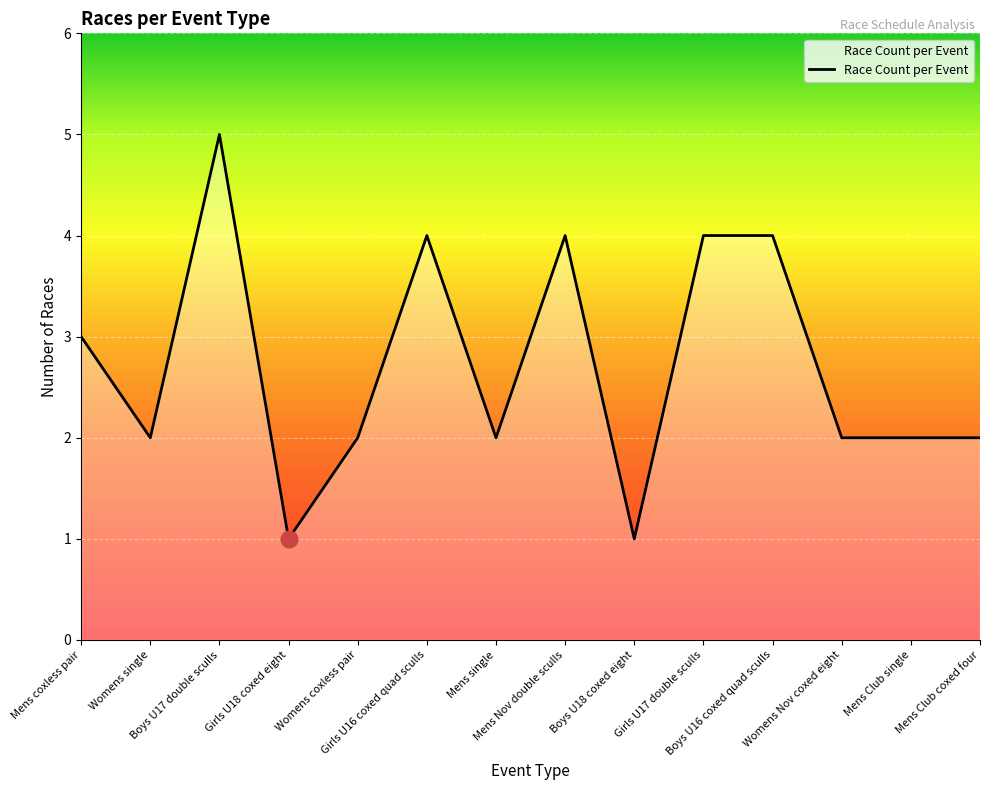

What is the difference between the maximum and minimum values?

4